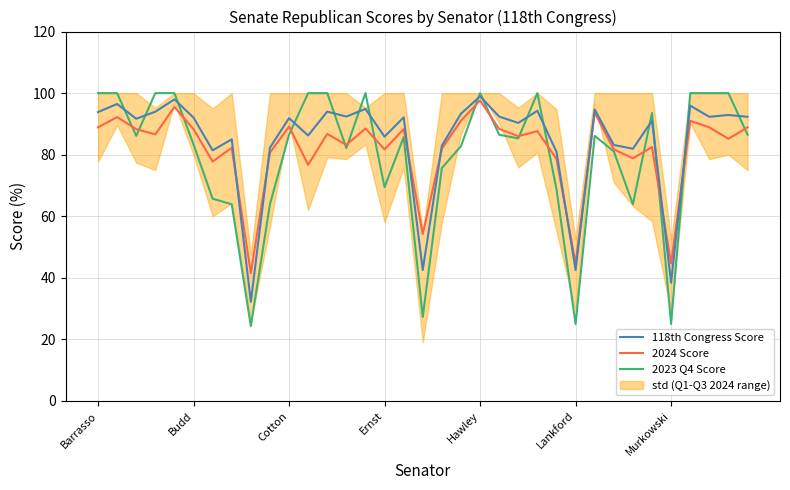

Where do 2024 Score and 118th Congress Score first cross each other?

7 and 8